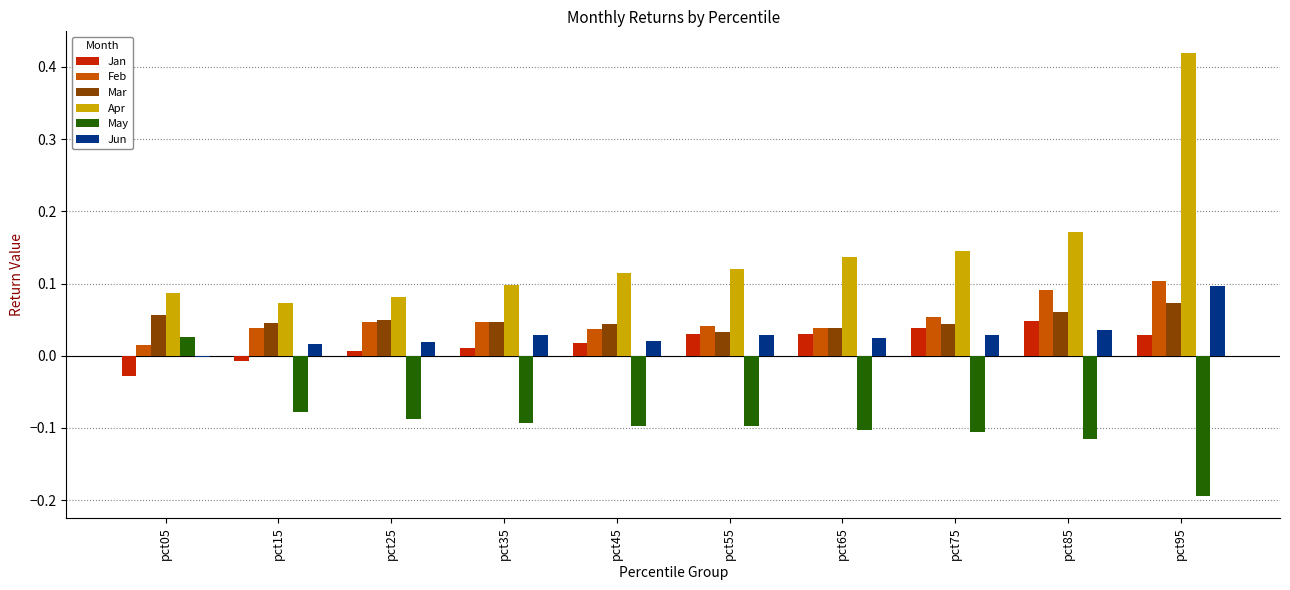

How many Apr values are between 0 and 1?

10